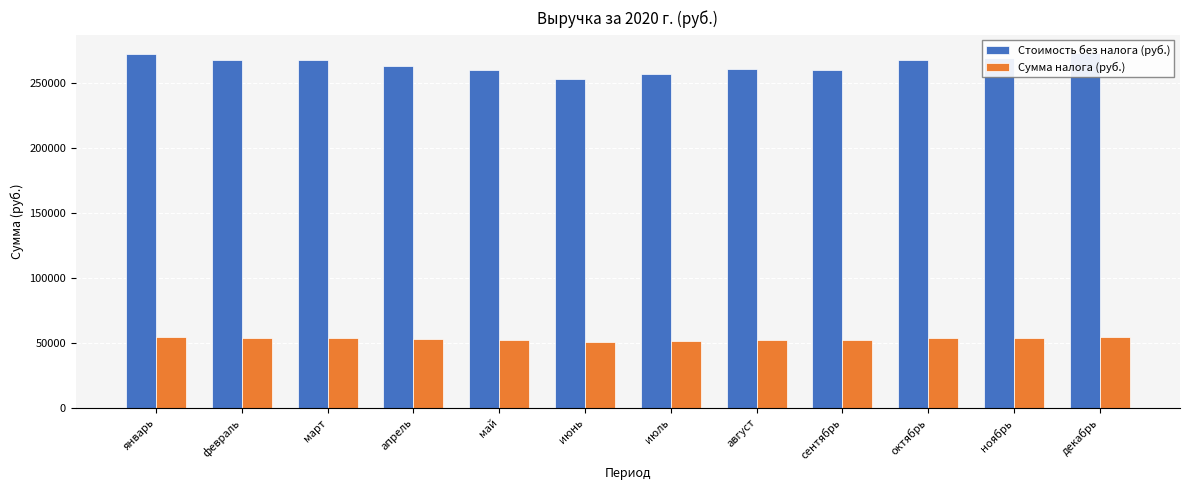

Reading left to right, list all the values displayed in this chart.

Стоимость без налога (руб.): январь=272277.7	февраль=268104.4	март=268003.3	апрель=263548.8	май=259852.8	июнь=252896.1	июль=256922.7	август=260481.4	сентябрь=260045.0	октябрь=267706.8	ноябрь=269573.8	декабрь=273479.7
Сумма налога (руб.): январь=54455.5	февраль=53620.9	март=53600.7	апрель=52709.8	май=51970.6	июнь=50579.2	июль=51384.5	август=52096.3	сентябрь=52009.0	октябрь=53541.4	ноябрь=53914.8	декабрь=54695.9